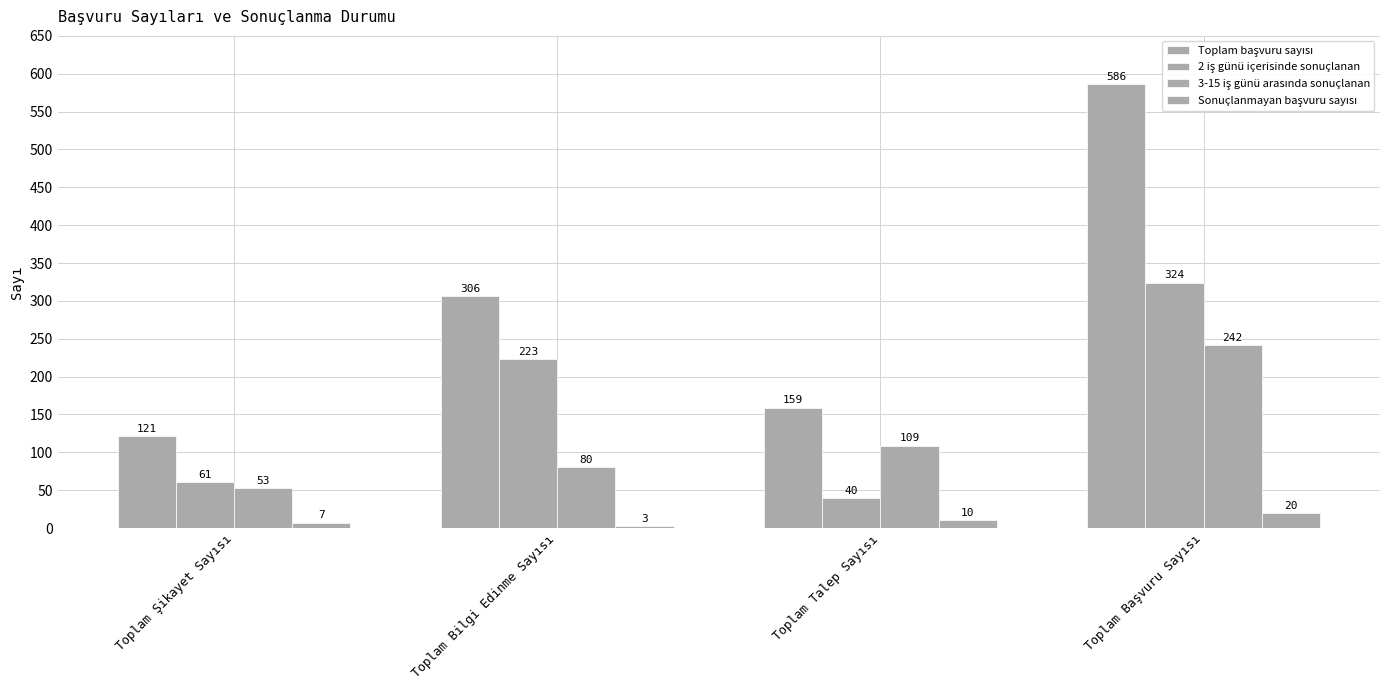

What is the average value of the 3-15 iş günü arasında sonuçlanan series?

121